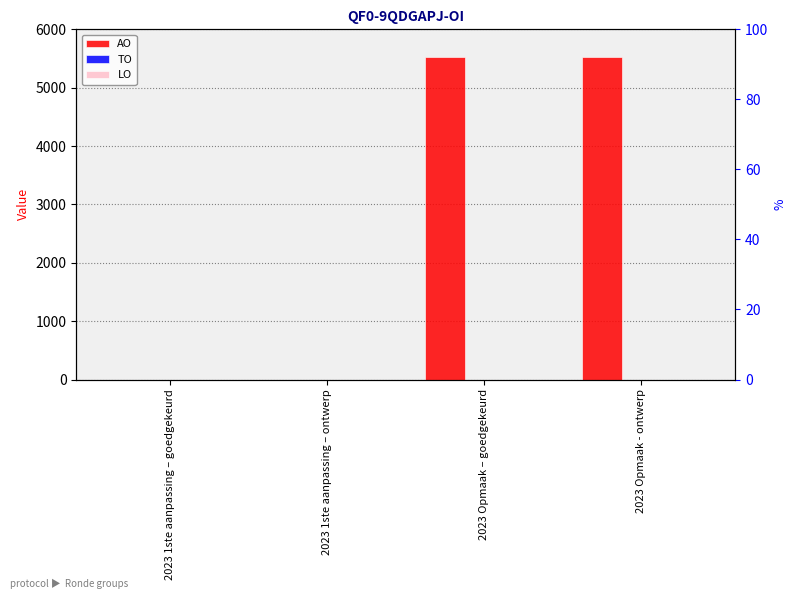

What is the label of the 4th bar from the left?

2023 Opmaak - ontwerp